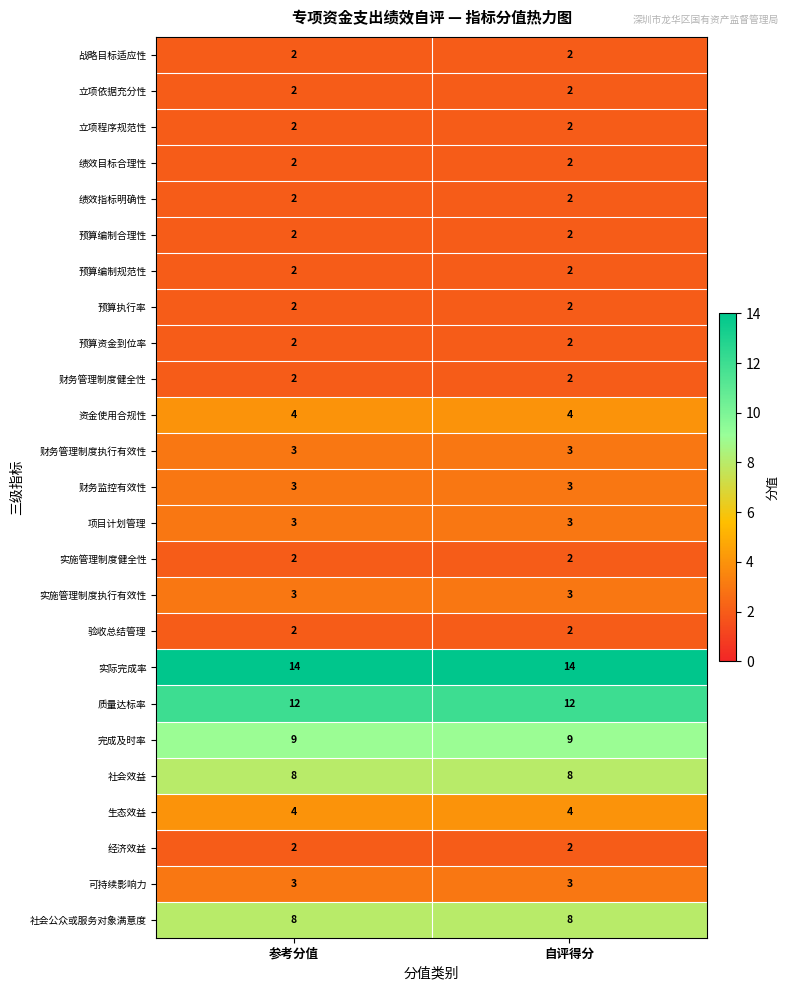

What is the total value across all series at 参考分值?

100